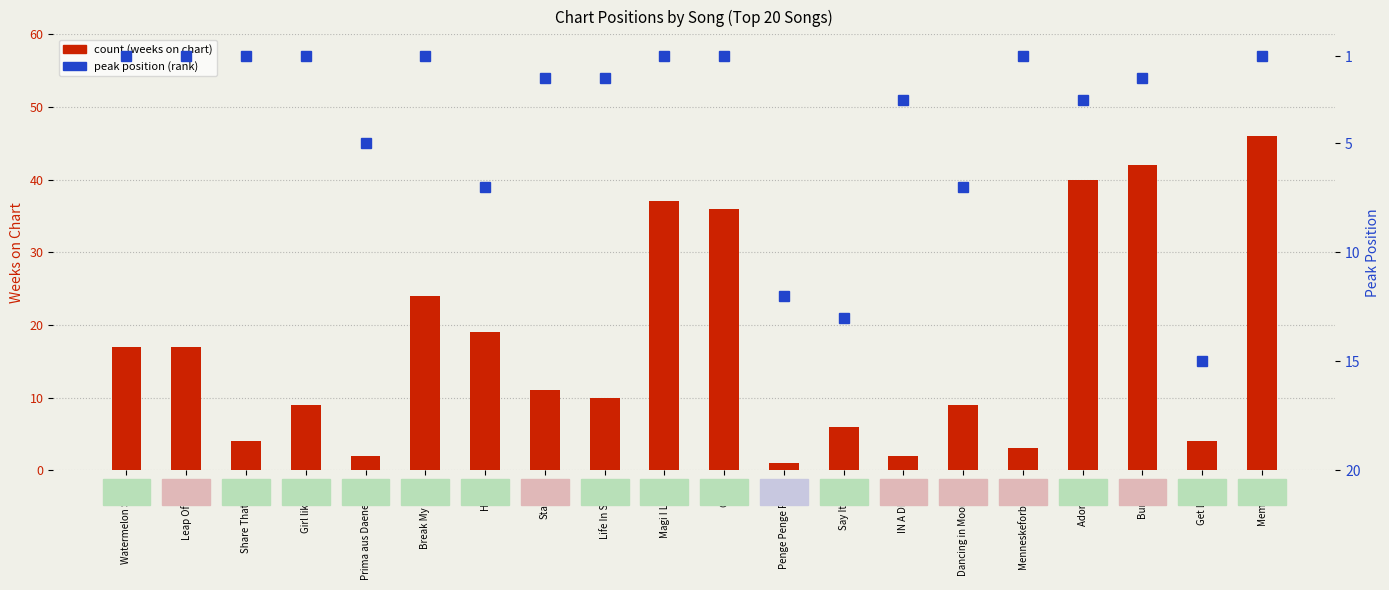

Reading left to right, transcribe all the data shown in this chart.

count: 17	17	4	9	2	24	19	11	10	37	36	1	6	2	9	3	40	42	4	46
peak position: 1	1	1	1	5	1	7	2	2	1	1	12	13	3	7	1	3	2	15	1